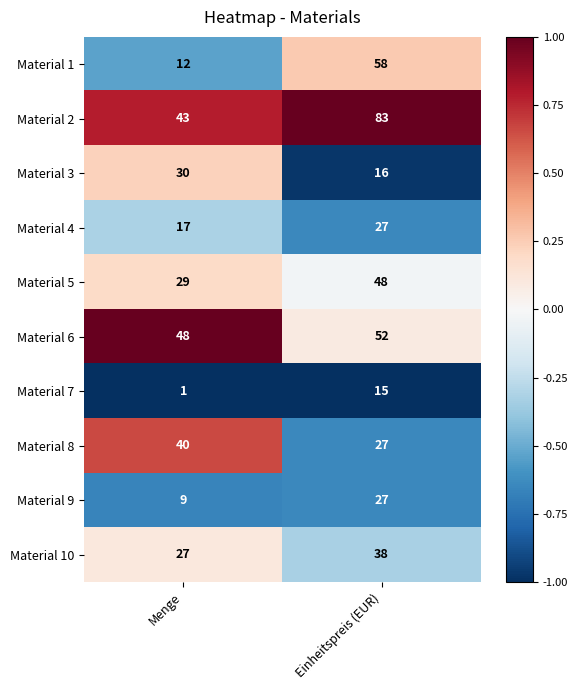

Which label corresponds to the smallest value in the chart?

Menge